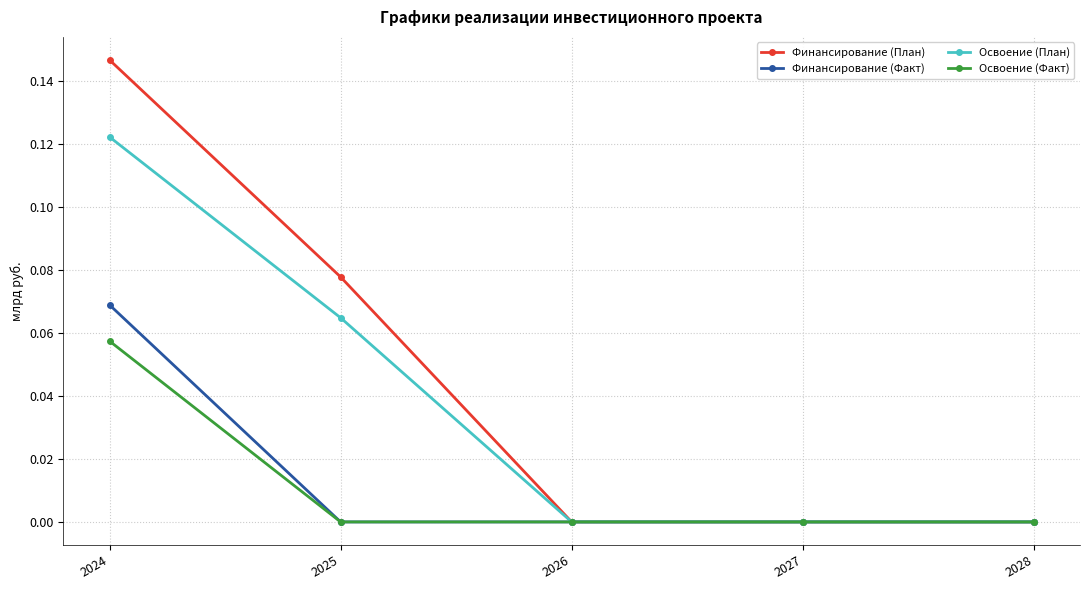

True or false: Финансирование (Факт) has more than 2 points higher than both neighbors.

False